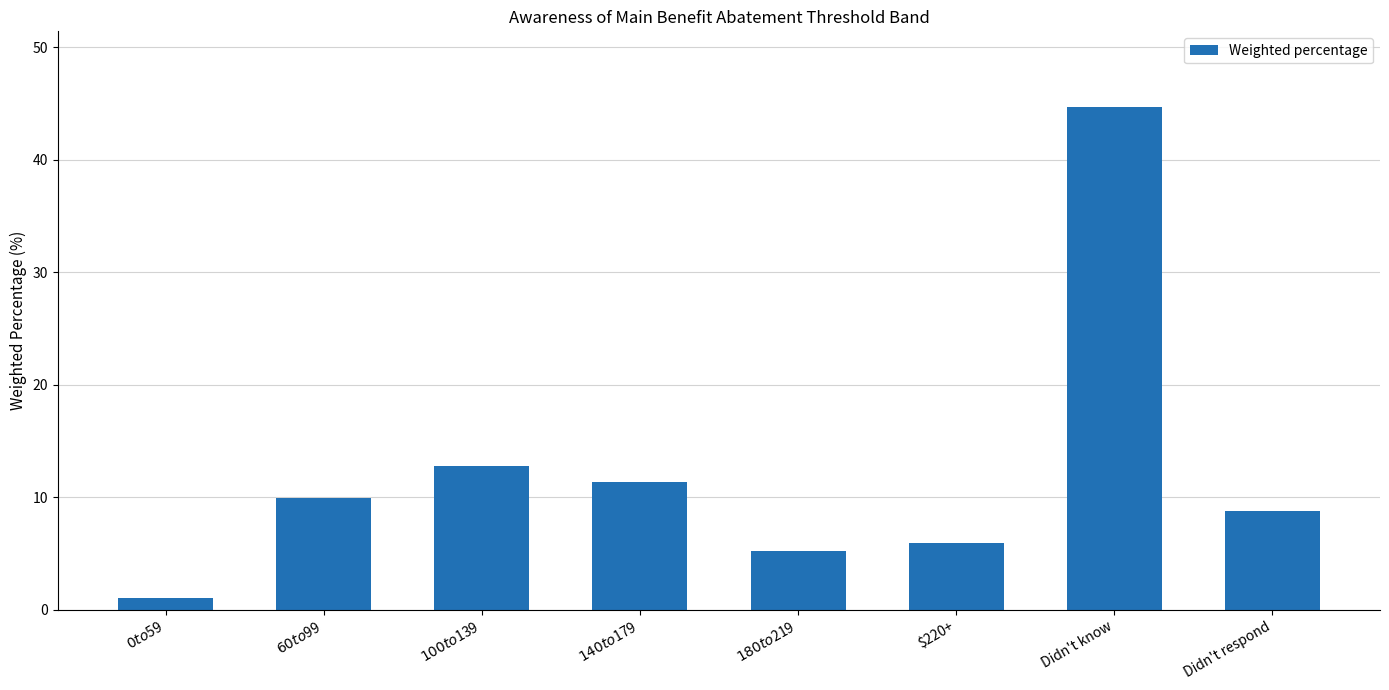

What position from the left is $100 to $139?

3